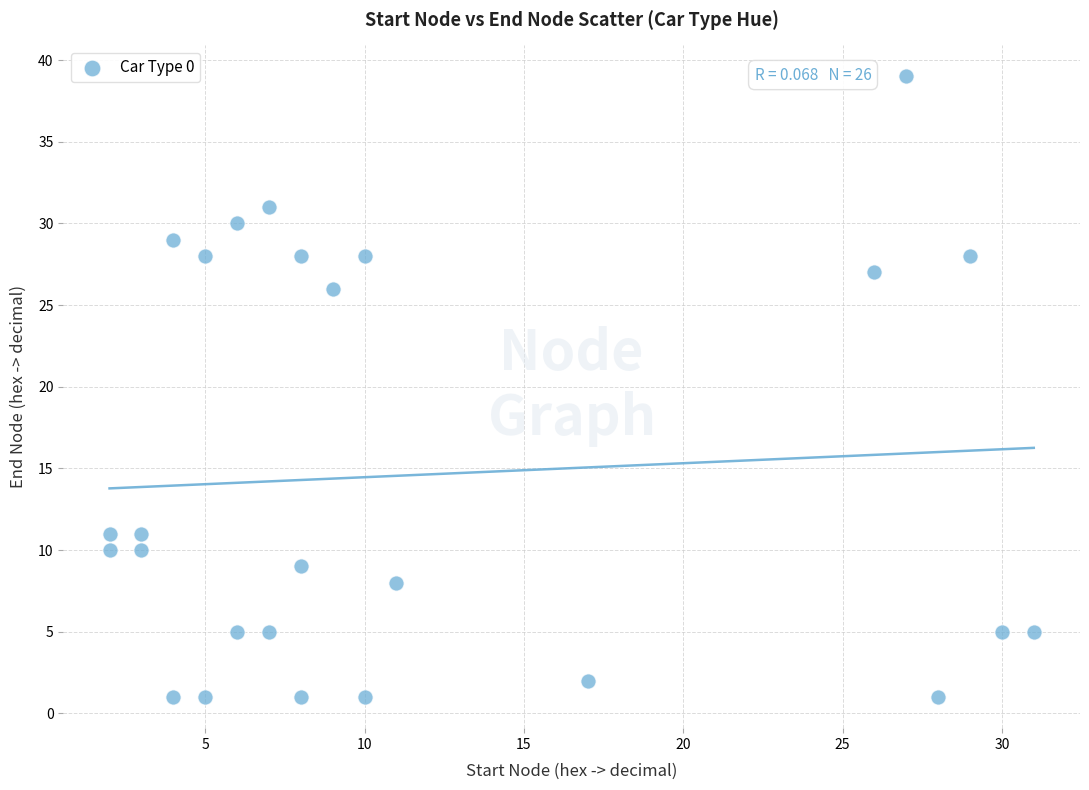

What Y value in the scatter plot is closest to 20?

26